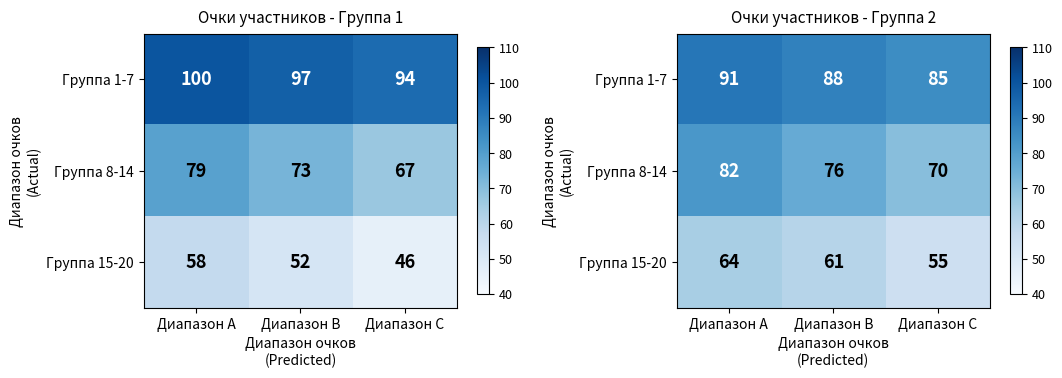

What is the difference between the Группа 8-14 values at Диапазон C and Диапазон A?

12